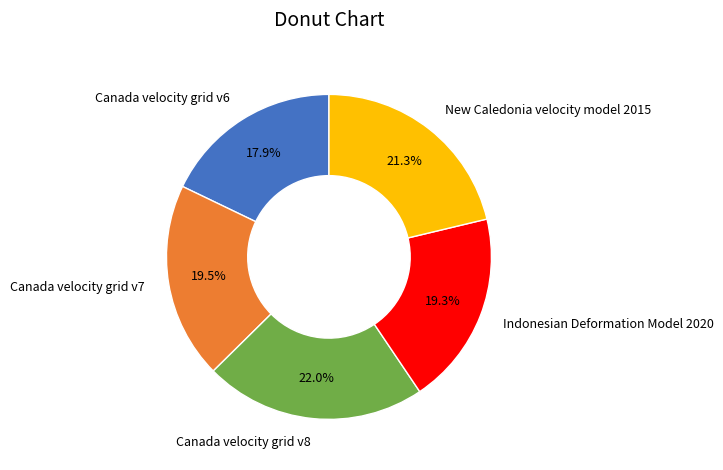

Does Canada velocity grid v8 account for over 50% of the chart?

No